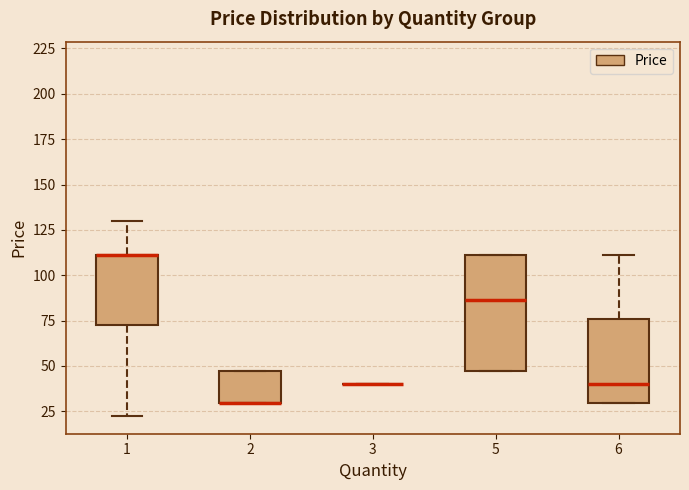

Reading left to right, transcribe this box plot: for each box, give where its median line is, the range the box spans, and where its two whiskers end, as read against the y-axis. The values are not printed on the chart, so give them approximately, as read against the axis.

1: median 110 (drawn on the box's upper edge), box 75 to 110, whiskers 25 to 130
2: median 30 (drawn on the box's lower edge), box 30 to 50, whiskers 30 to 50
3: box collapsed to a line at 40, whiskers 40 to 40
5: median 85, box 50 to 110, whiskers 50 to 110
6: median 40, box 30 to 75, whiskers 30 to 110